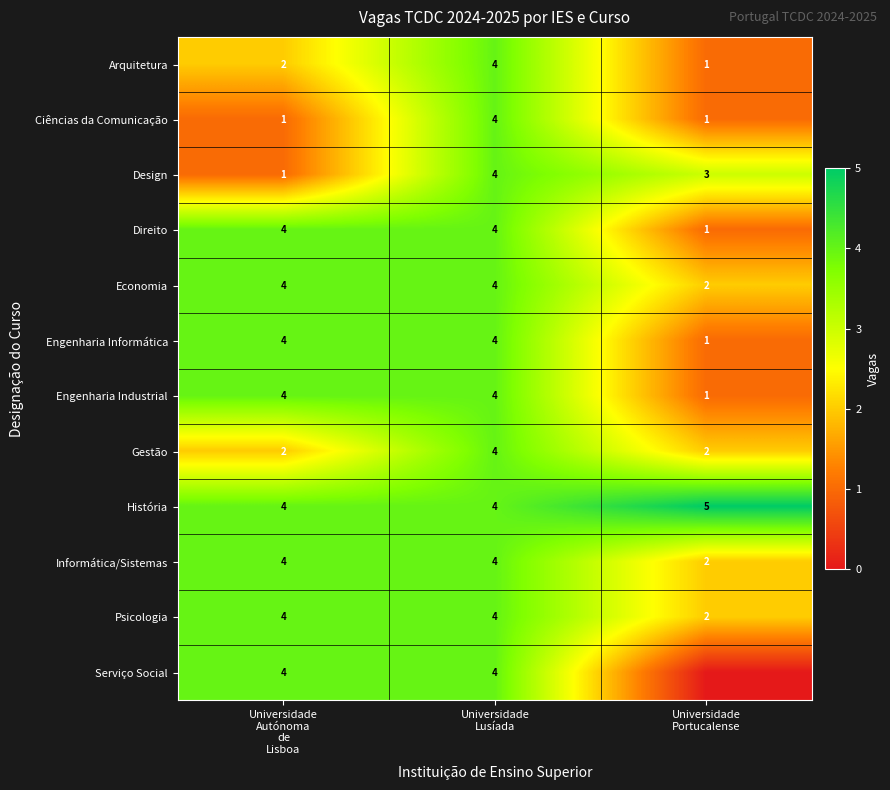

What is the difference between the maximum and minimum values in the Arquitetura series?

3